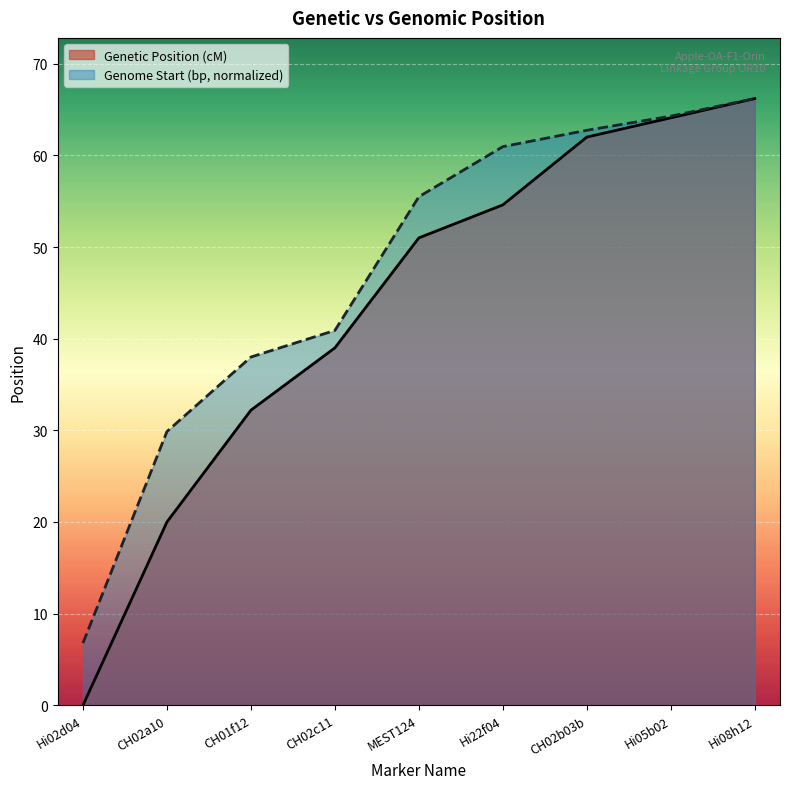

What is the difference between the maximum and second lowest values in the Genetic Position (cM) series?

46.2